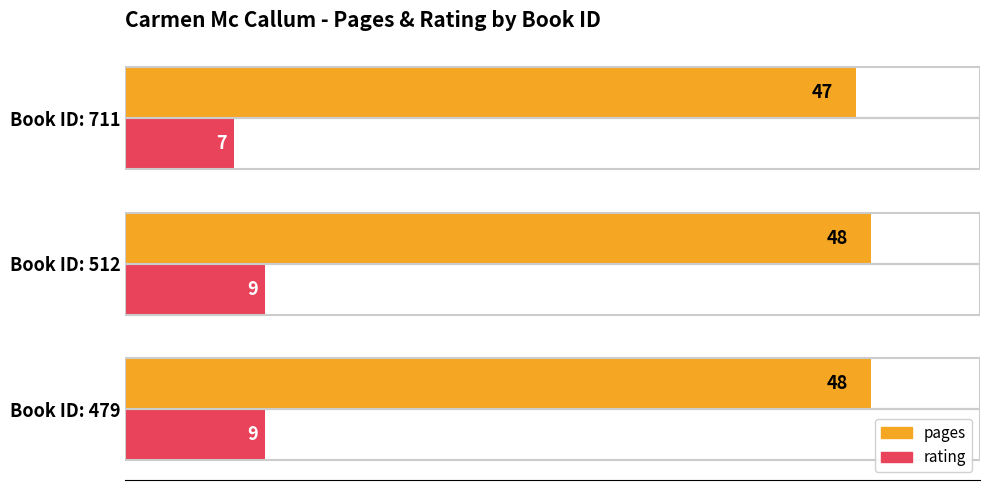

Which label corresponds to the smallest value in the chart?

Book ID: 711